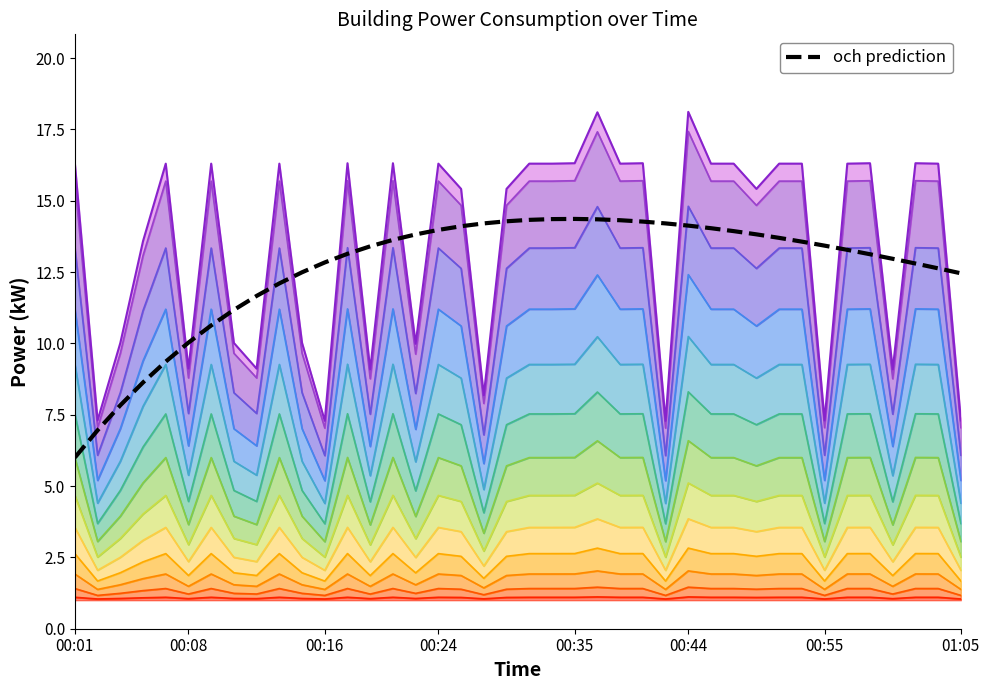

What is the greatest value displayed?

14.4